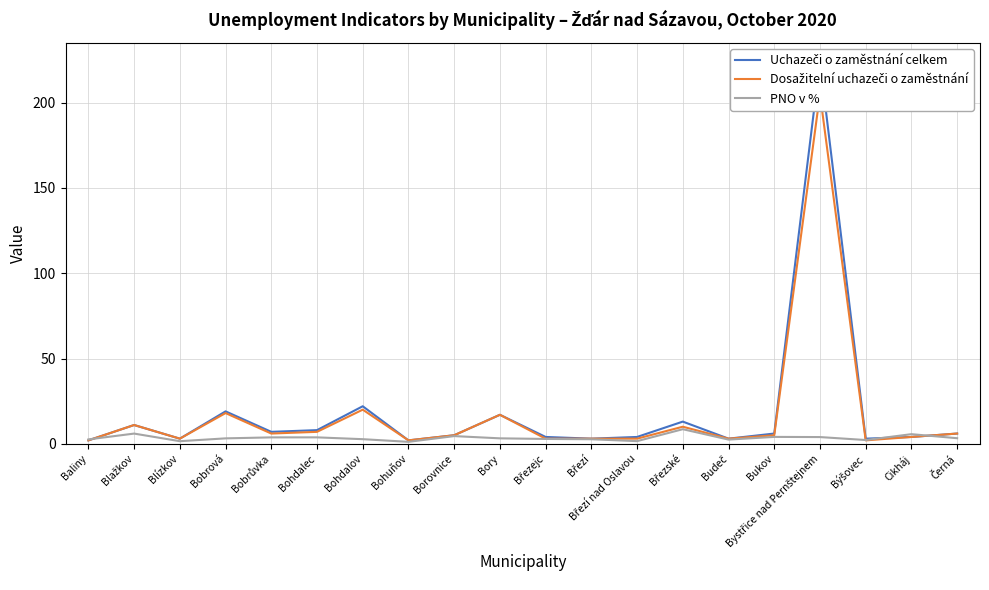

Reading left to right, transcribe all the data shown in this chart.

Uchazeči o zaměstnání celkem: Baliny=2.0	Blažkov=11.0	Blízkov=3.0	Bobrová=19.0	Bobrůvka=7.0	Bohdalec=8.0	Bohdalov=22.0	Bohuňov=2.0	Borovnice=5.0	Bory=17.0	Březejc=4.0	Březí=3.0	Březí nad Oslavou=4.0	Březské=13.0	Budeč=3.0	Bukov=6.0	Bystřice nad Pernštejnem=224.0	Býšovec=3.0	Cikháj=4.0	Černá=6.0
Dosažitelní uchazeči o zaměstnání: Baliny=2.0	Blažkov=11.0	Blízkov=3.0	Bobrová=18.0	Bobrůvka=6.0	Bohdalec=7.0	Bohdalov=20.0	Bohuňov=2.0	Borovnice=5.0	Bory=17.0	Březejc=3.0	Březí=3.0	Březí nad Oslavou=3.0	Březské=10.0	Budeč=3.0	Bukov=5.0	Bystřice nad Pernštejnem=205.0	Býšovec=2.0	Cikháj=4.0	Černá=6.0
PNO v %: Baliny=2.6	Blažkov=6.0	Blízkov=1.5	Bobrová=3.2	Bobrůvka=3.8	Bohdalec=3.8	Bohdalov=2.7	Bohuňov=1.1	Borovnice=4.5	Bory=3.2	Březejc=2.8	Březí=2.7	Březí nad Oslavou=1.5	Březské=8.5	Budeč=2.5	Bukov=4.0	Bystřice nad Pernštejnem=3.9	Býšovec=2.2	Cikháj=5.6	Černá=3.3